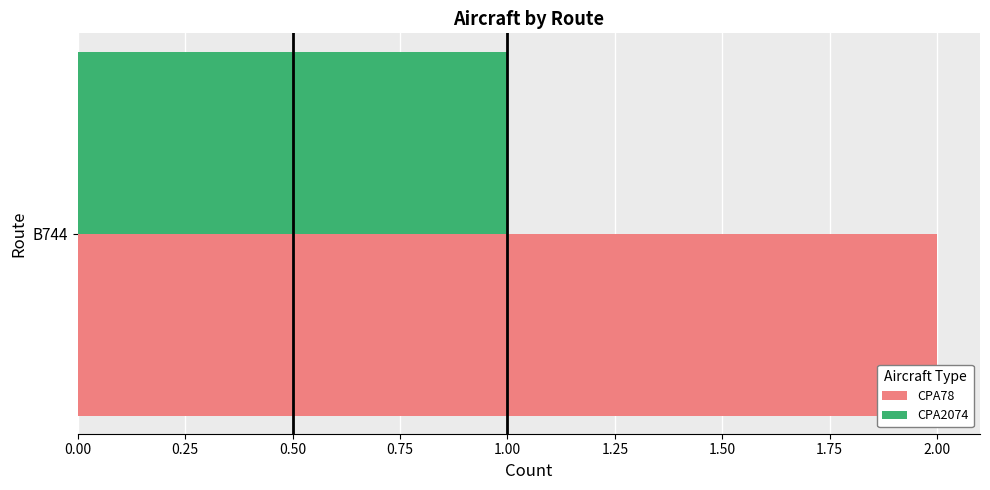

At B744, list the series in order from largest to smallest.

CPA78, CPA2074